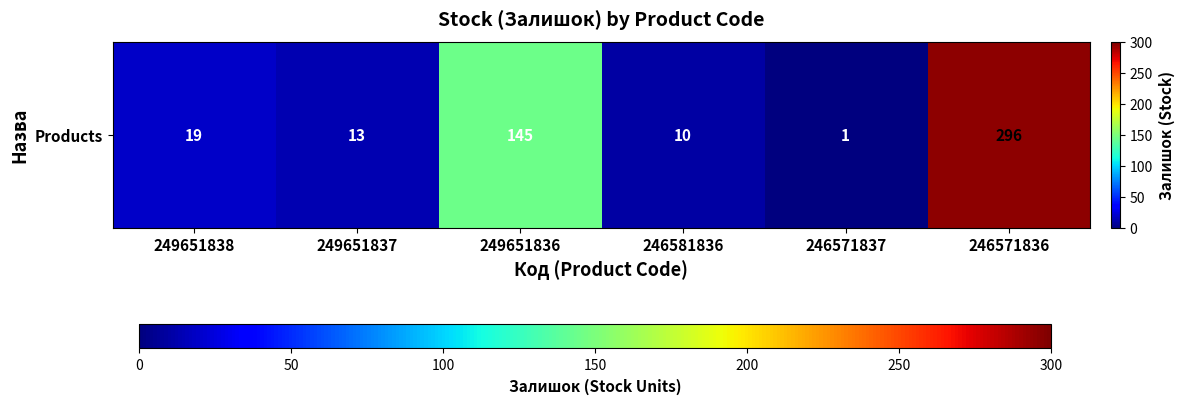

What value does the data have at 246571837?

1